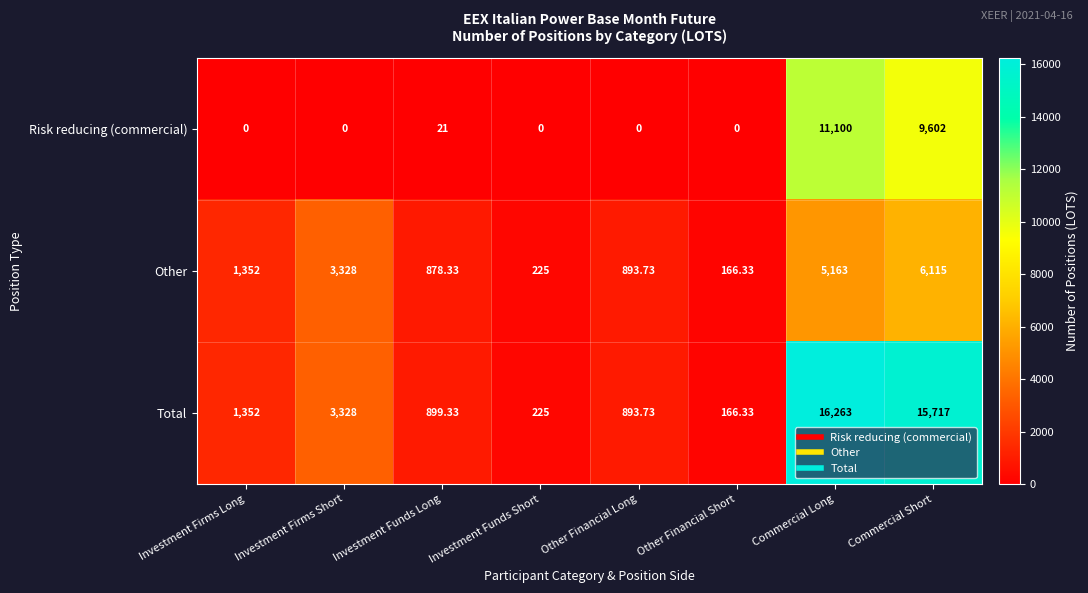

At which label is Risk reducing (commercial) closest to 5550?

Commercial Short